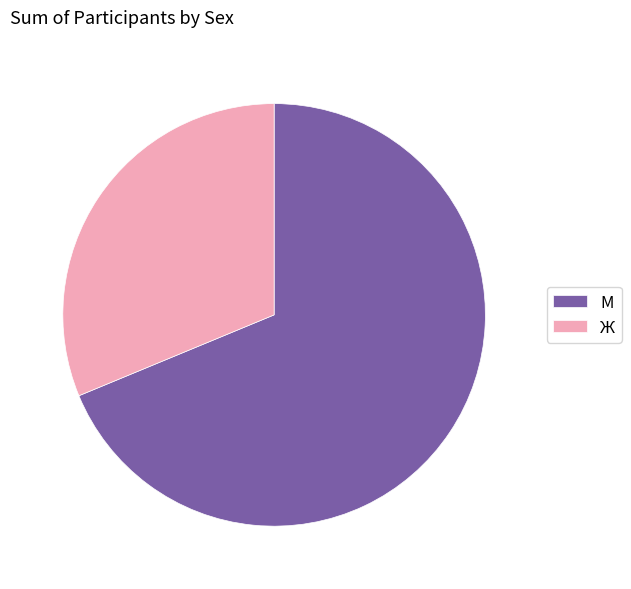

Which slice represents more than half of the pie?

М